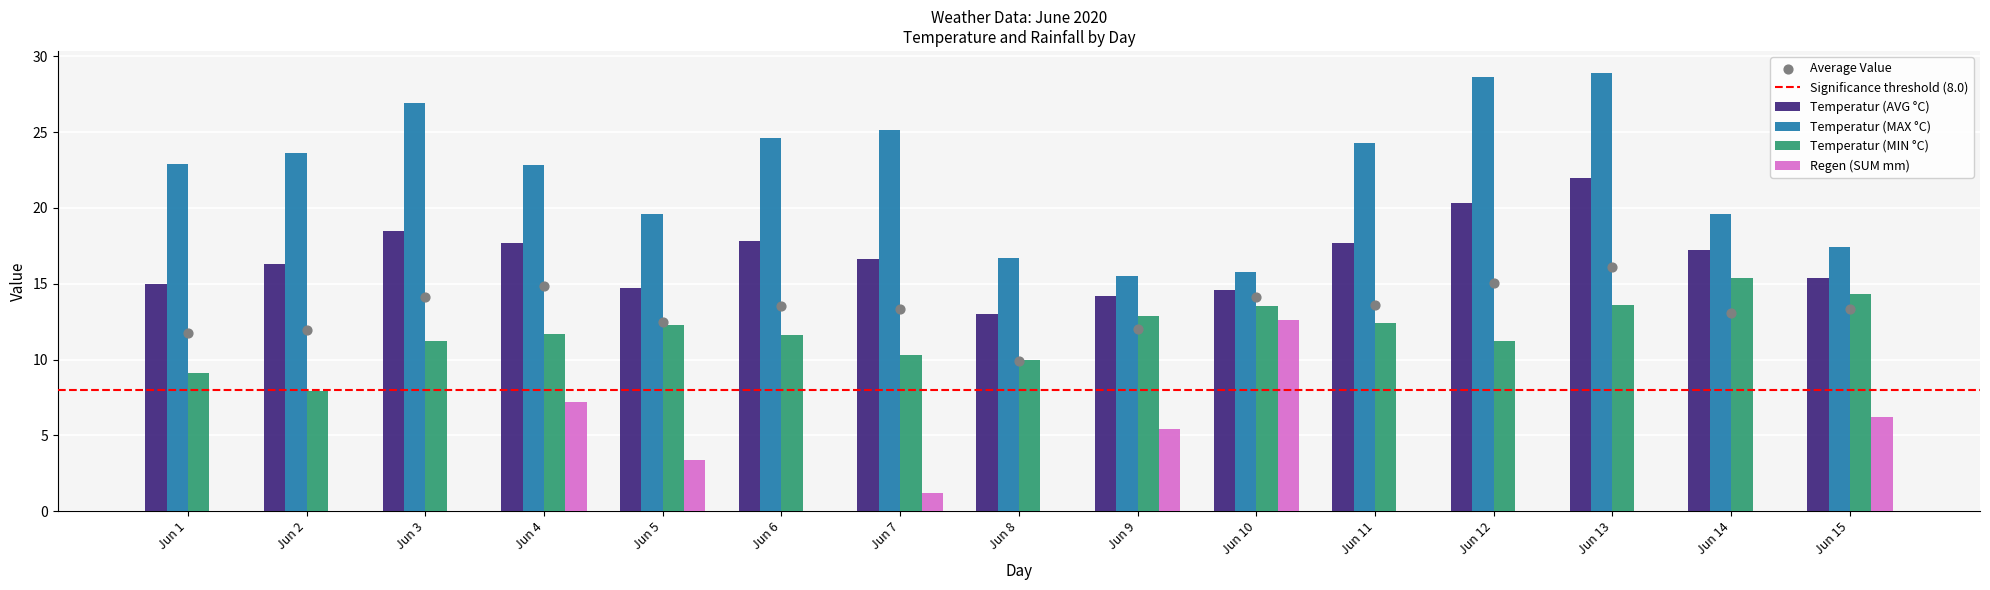

Which series contains the lowest Y value?

Regen (SUM mm)